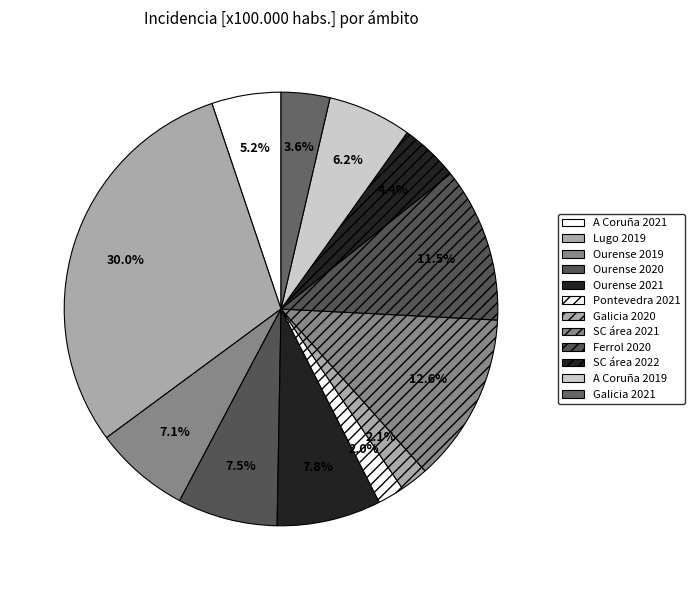

How many slices are in this pie chart?

12